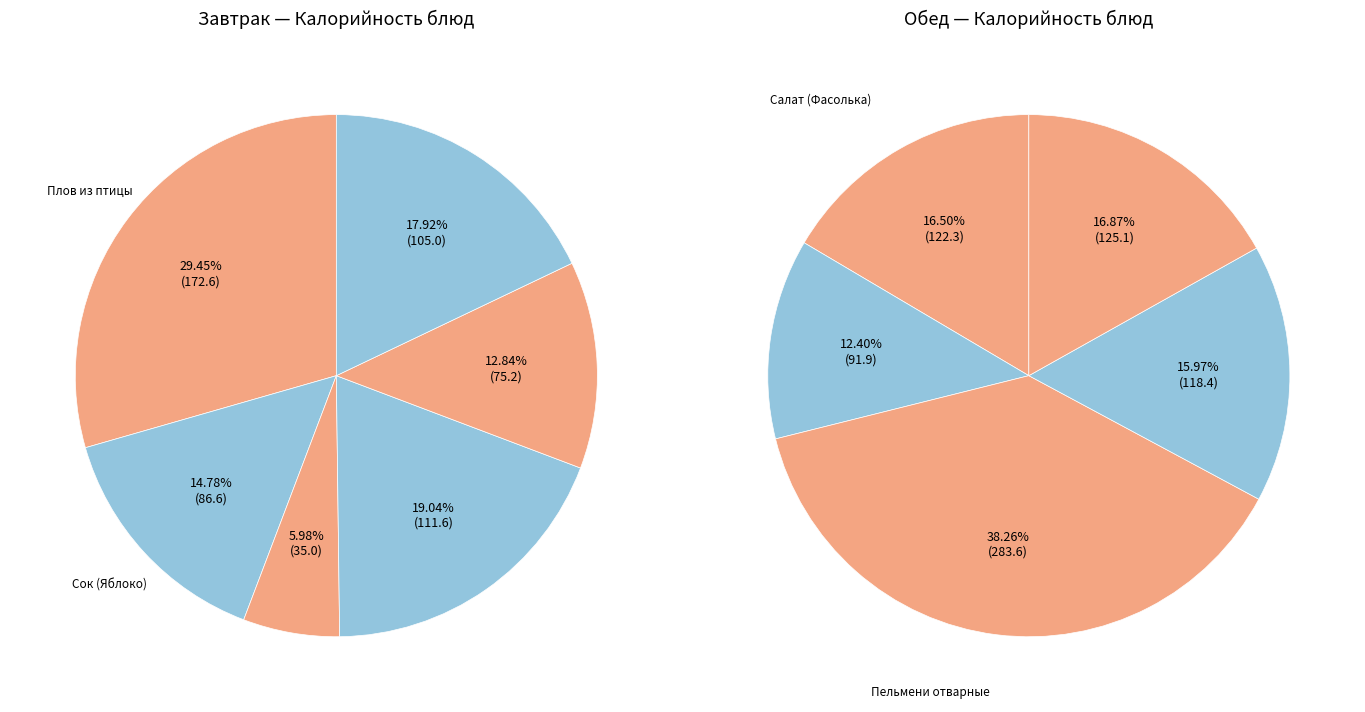

To the nearest percent, what is the difference between the Завтрак 2 (молоко) and Обед (хлеб ржаной) slice percentages?

2%